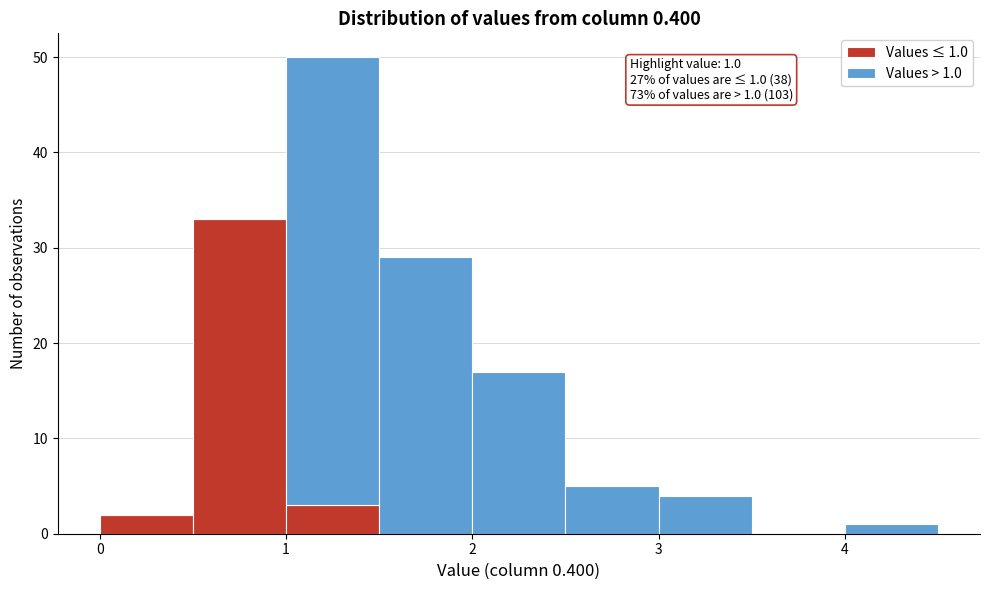

Which range on the x-axis has the tallest stacked bar (by total height)?

1.0 to 1.5